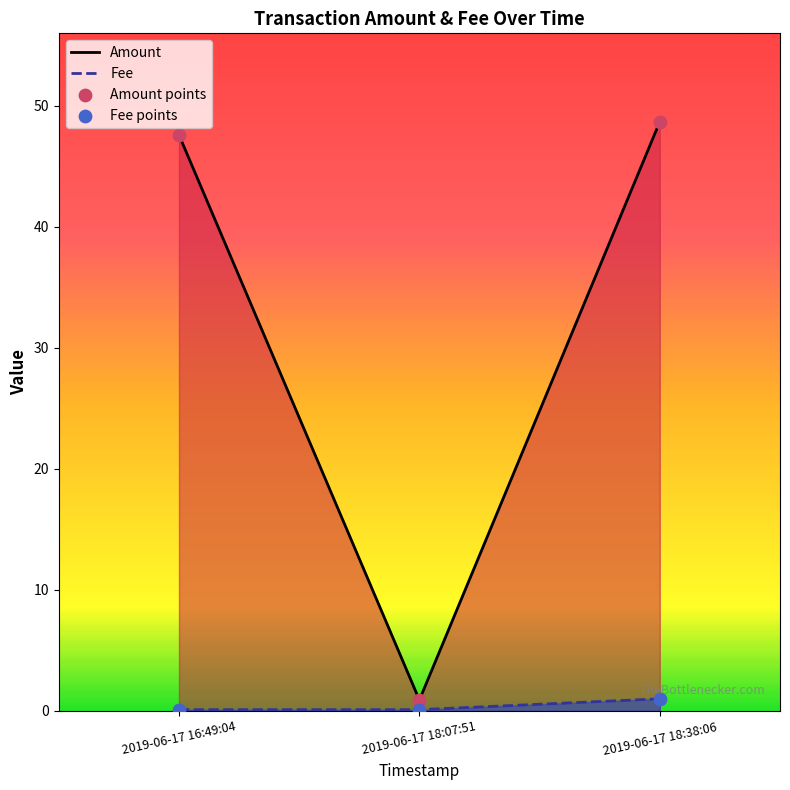

At which category is the sum across all series the highest?

2019-06-17 18:38:06